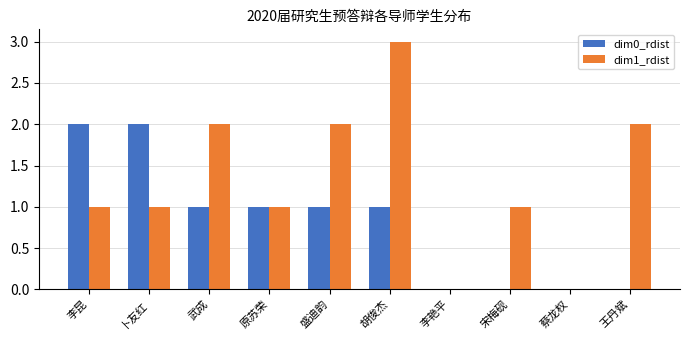

Is the value of dim0_rdist at 宋梅砚 greater than the value of dim1_rdist at 胡俊杰?

No